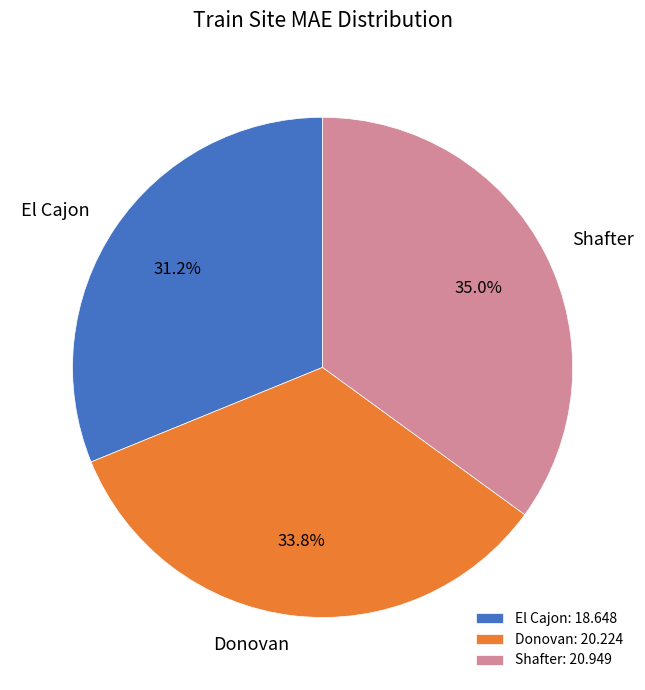

What percentage do Shafter and El Cajon together represent?

66.2%